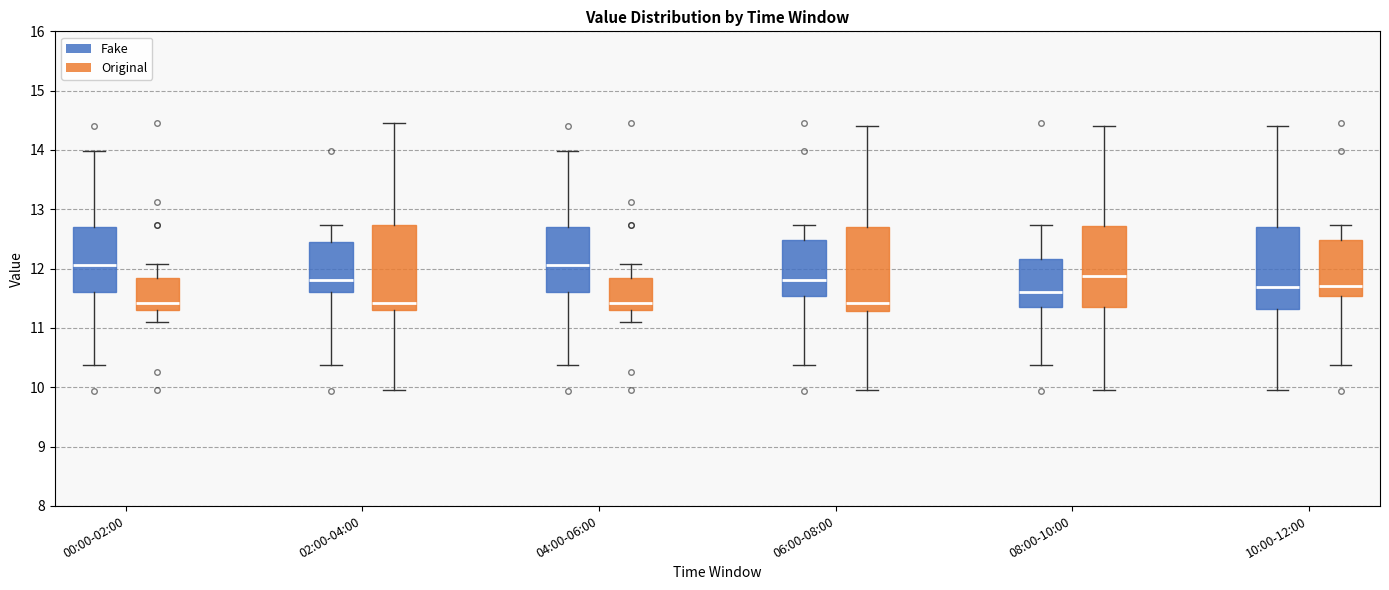

Reading left to right, read every box against the y-axis: the position of its median line, the range the box covers, and the ends of its whiskers. The values are not printed on the chart, so give them approximately, as read against the axis.

00:00-02:00 (Fake): median 12.1, box 11.6 to 12.7, whiskers 10.4 to 14.0
00:00-02:00 (Original): median 11.4, box 11.3 to 11.8, whiskers 11.1 to 12.1
02:00-04:00 (Fake): median 11.8, box 11.6 to 12.4, whiskers 10.4 to 12.7
02:00-04:00 (Original): median 11.4, box 11.3 to 12.7, whiskers 10.0 to 14.5
04:00-06:00 (Fake): median 12.1, box 11.6 to 12.7, whiskers 10.4 to 14.0
04:00-06:00 (Original): median 11.4, box 11.3 to 11.8, whiskers 11.1 to 12.1
06:00-08:00 (Fake): median 11.8, box 11.5 to 12.5, whiskers 10.4 to 12.7
06:00-08:00 (Original): median 11.4, box 11.3 to 12.7, whiskers 10.0 to 14.4
08:00-10:00 (Fake): median 11.6, box 11.4 to 12.2, whiskers 10.4 to 12.7
08:00-10:00 (Original): median 11.9, box 11.4 to 12.7, whiskers 10.0 to 14.4
10:00-12:00 (Fake): median 11.7, box 11.3 to 12.7, whiskers 10.0 to 14.4
10:00-12:00 (Original): median 11.7, box 11.5 to 12.5, whiskers 10.4 to 12.7